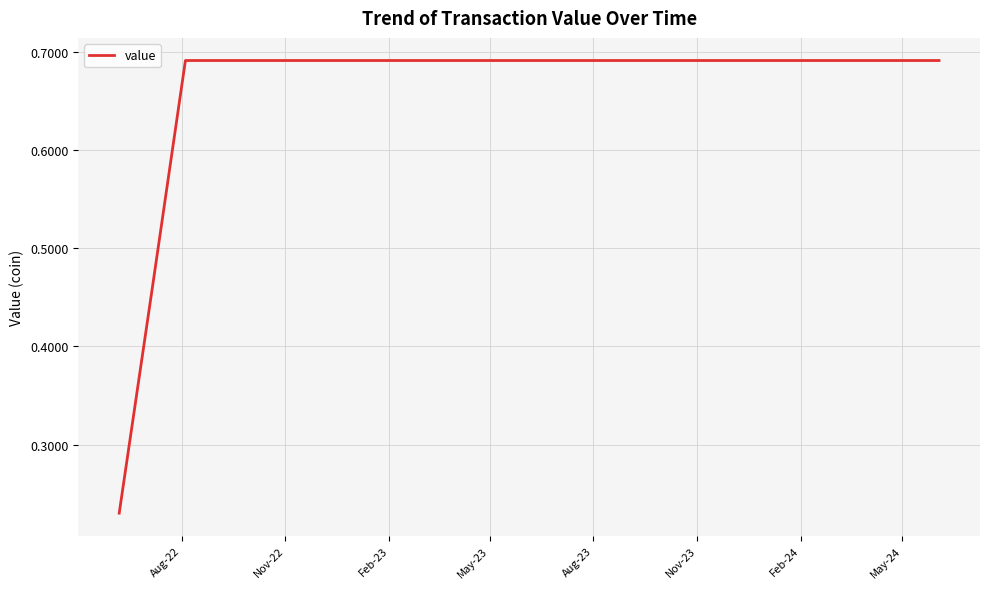

How many values are between 0 and 1?

25